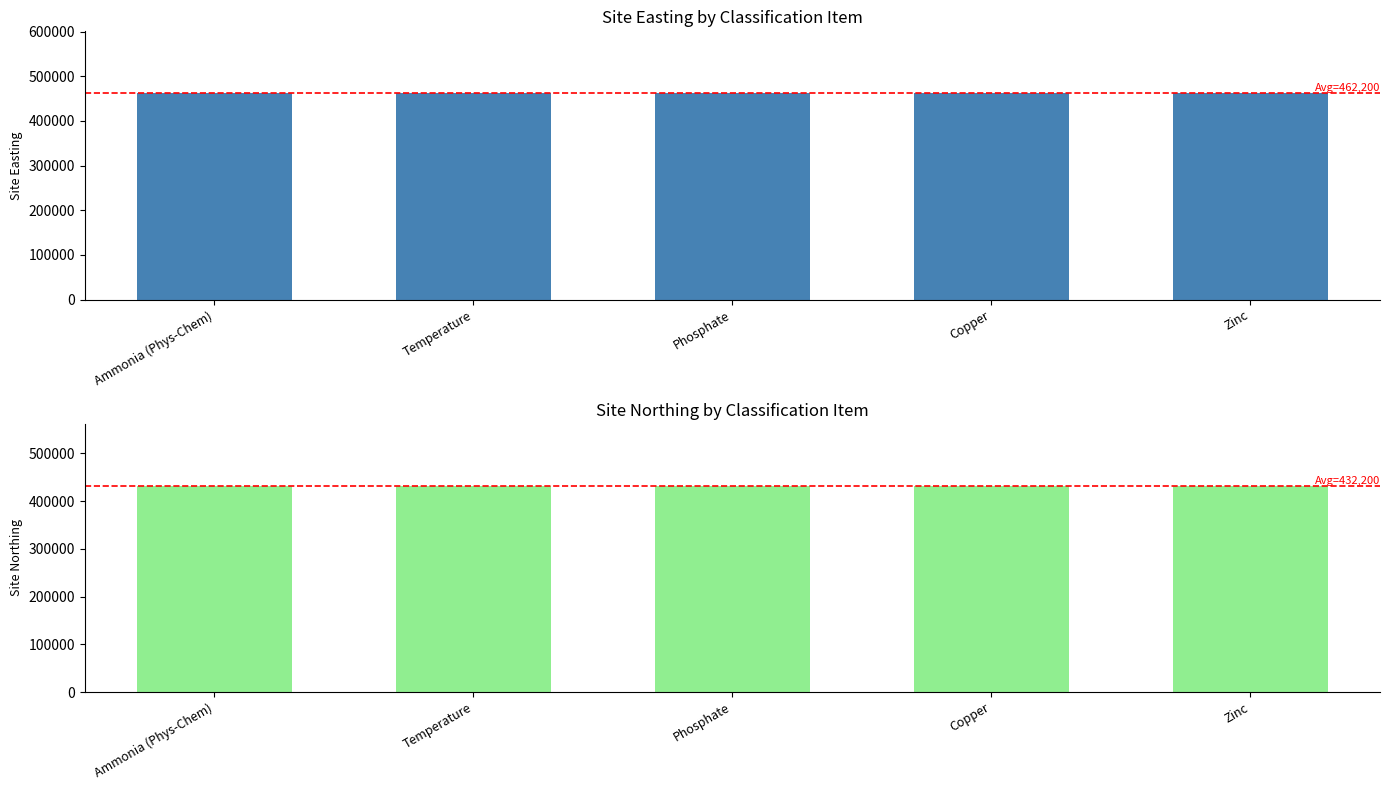

What is the maximum value shown in the chart?

462200